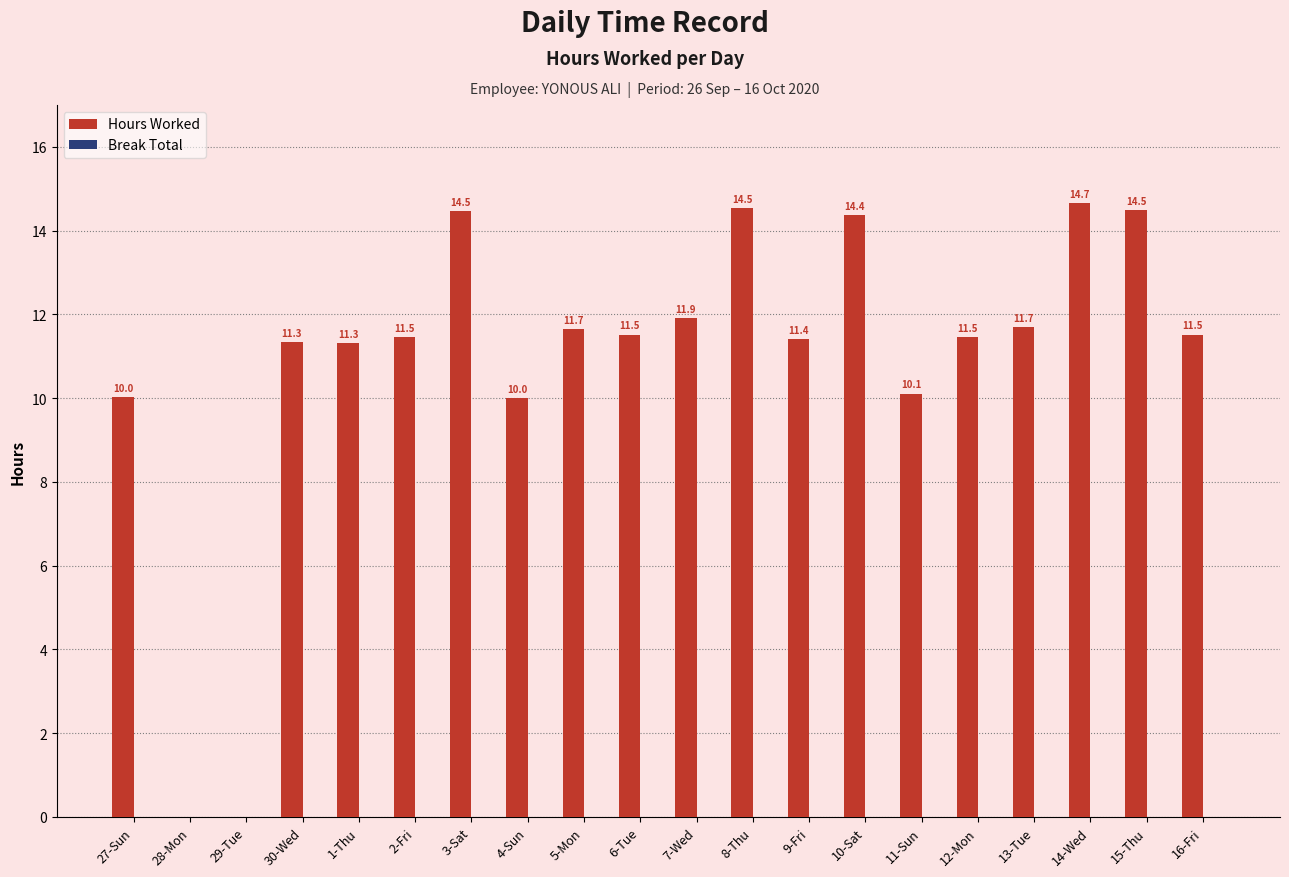

Where does the data first go above 11?

30-Wed